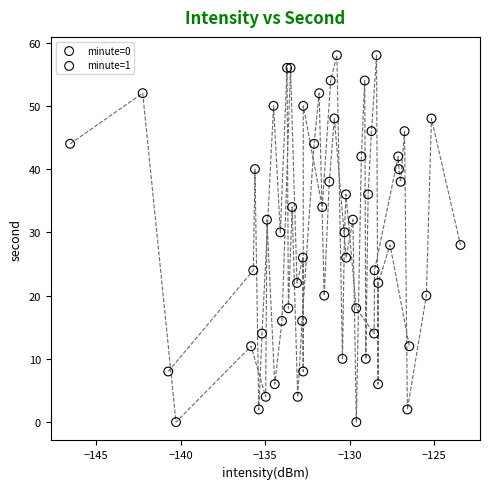

What are all the series names shown in the legend?

minute=0, minute=1